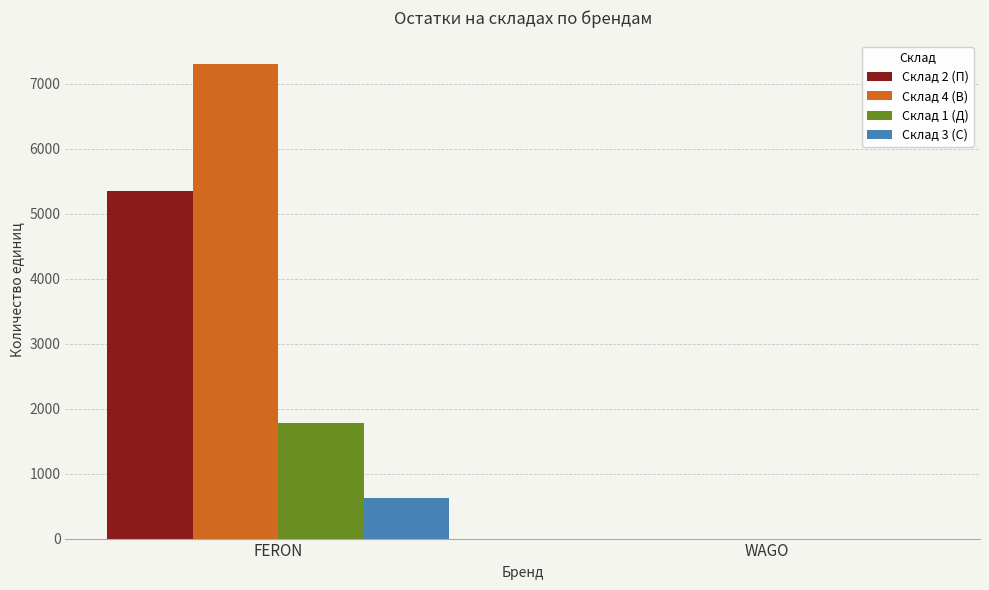

Which label corresponds to the largest value in the chart?

FERON